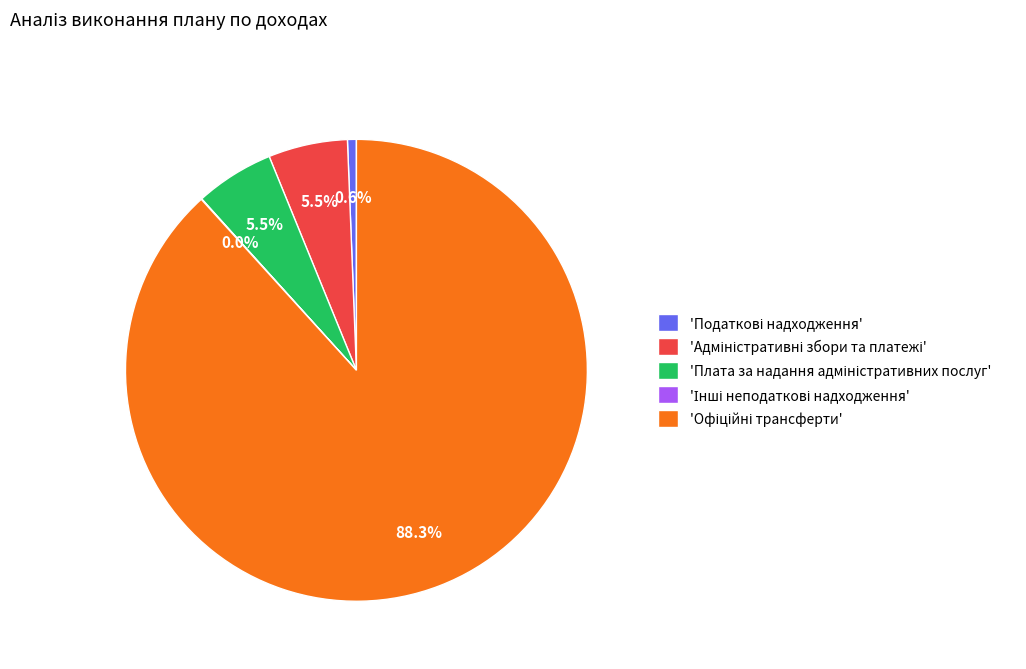

Is there a majority slice in this chart?

Yes